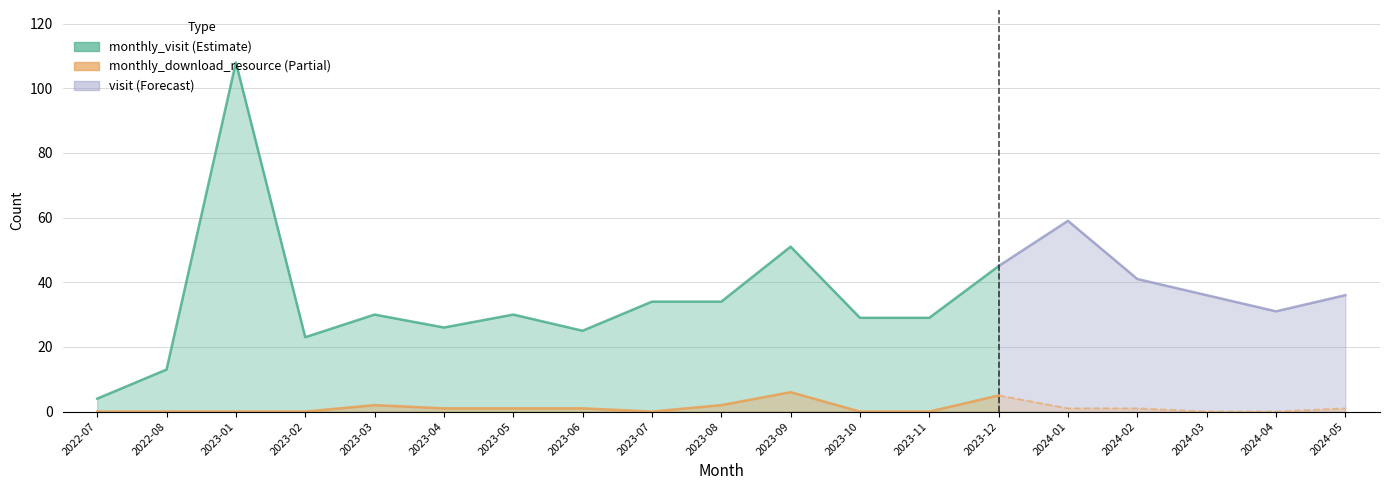

True or false: monthly_visit has a value of 21 at 2023-12.

False